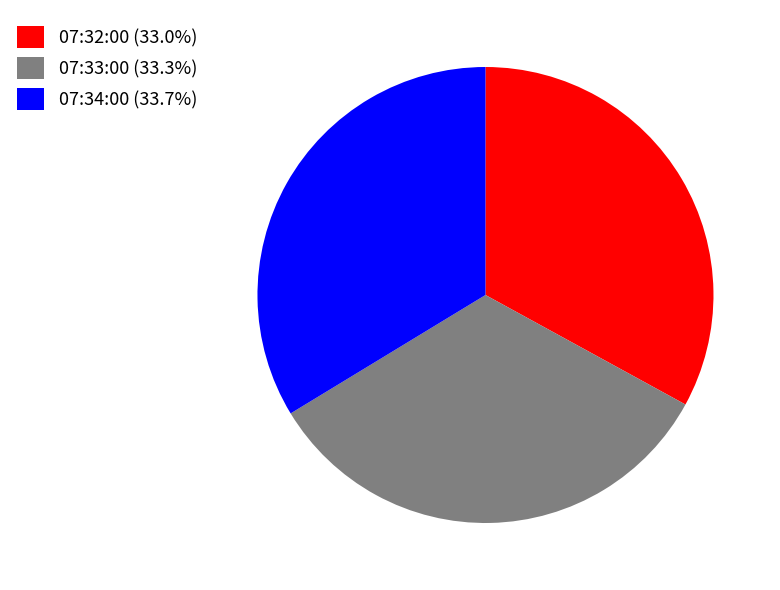

Approximately how many times larger is the value at 07:33:00 (33.3%) compared to 07:32:00 (33.0%)?

1.0